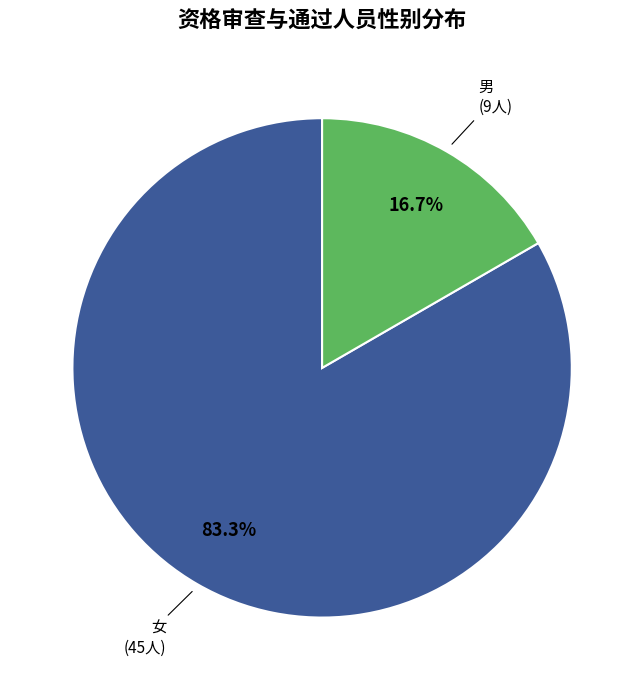

Is there any slice that represents more than half of the pie?

Yes